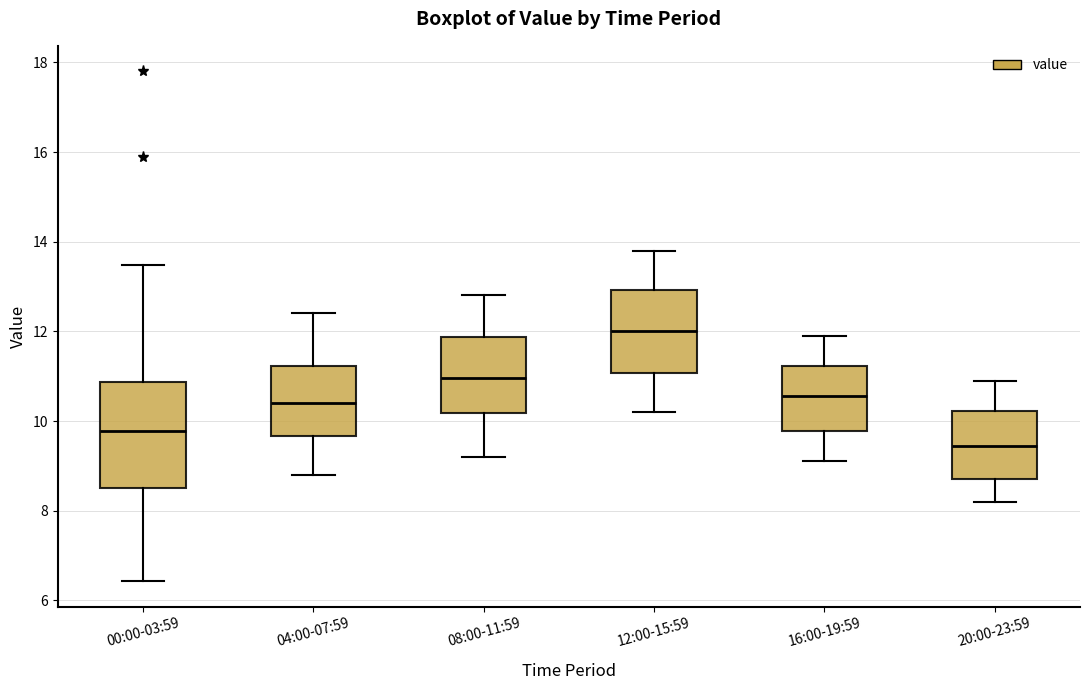

Which box's median line is the highest?

12:00-15:59